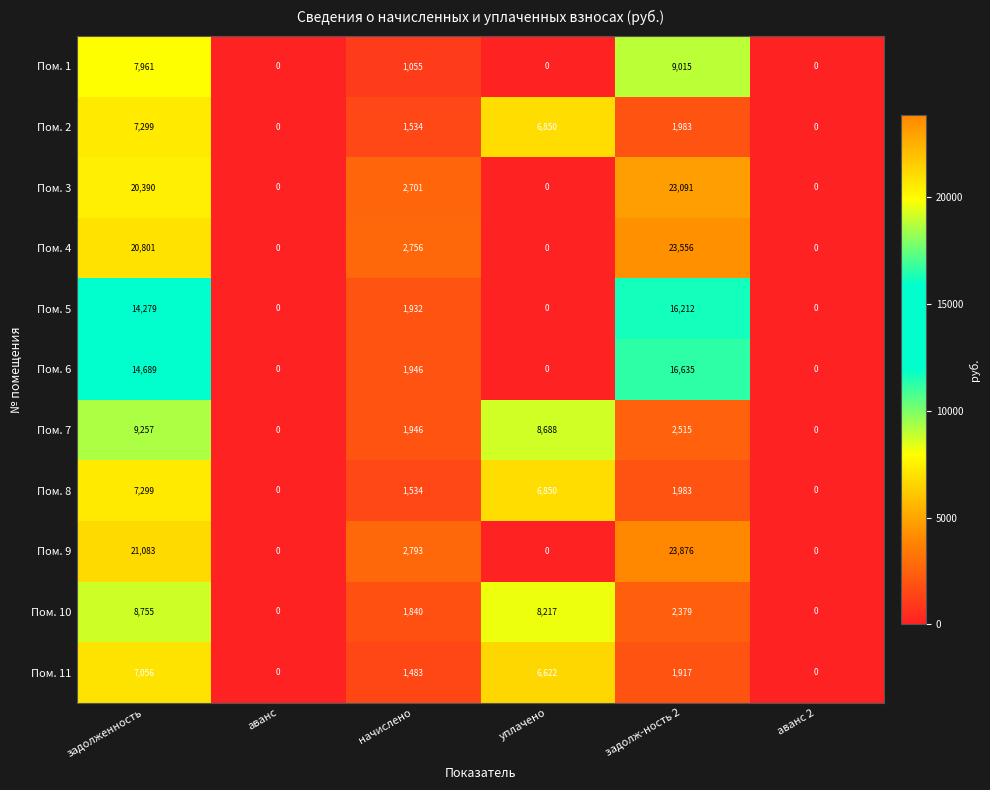

Which label corresponds to the largest value in the chart?

задолж-ность 2